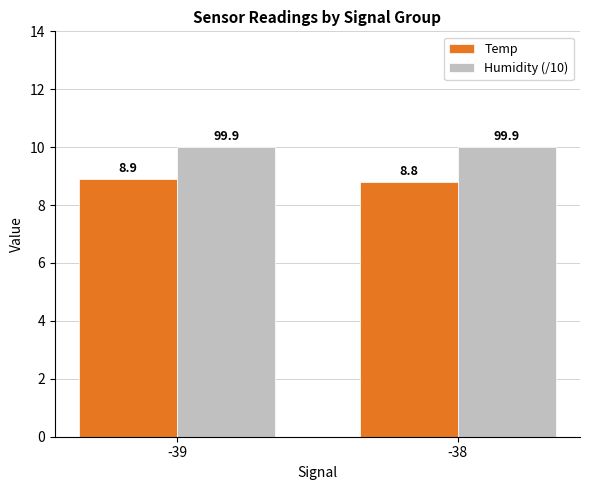

What is the spread (max minus min) of values at -38?

1.2